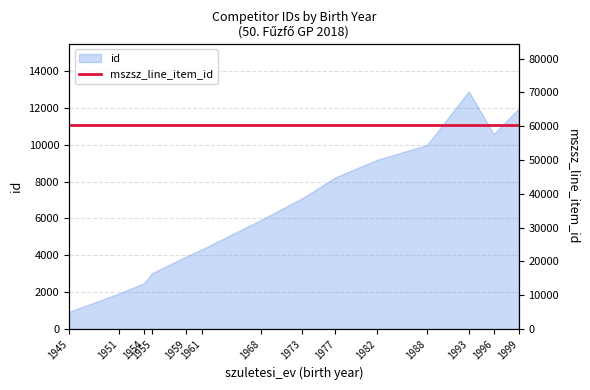

Read the value at 1968, to the nearest 100.

5900